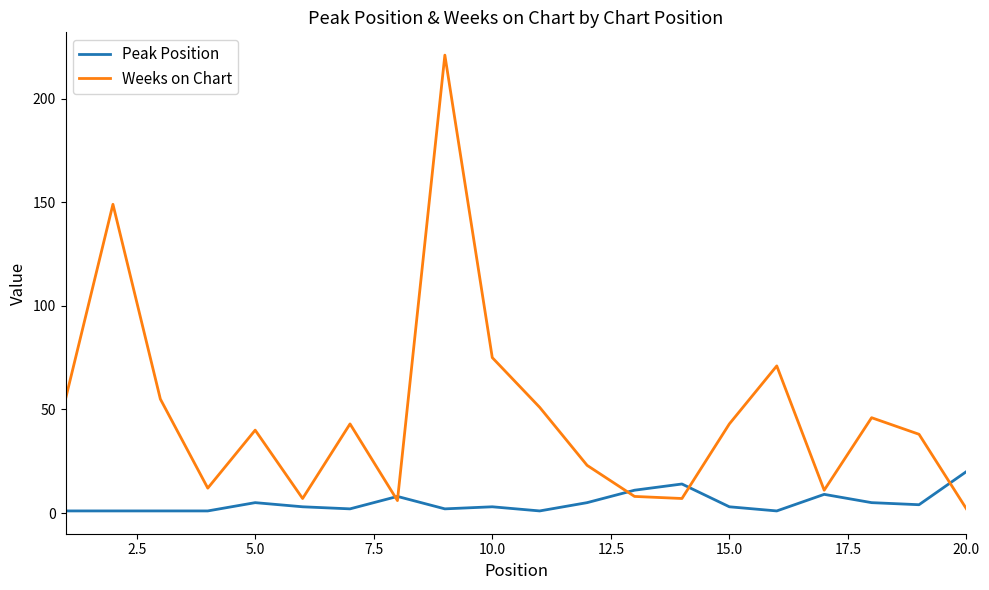

Rank the series by their average value, from lowest to highest.

Peak Position, Weeks on Chart